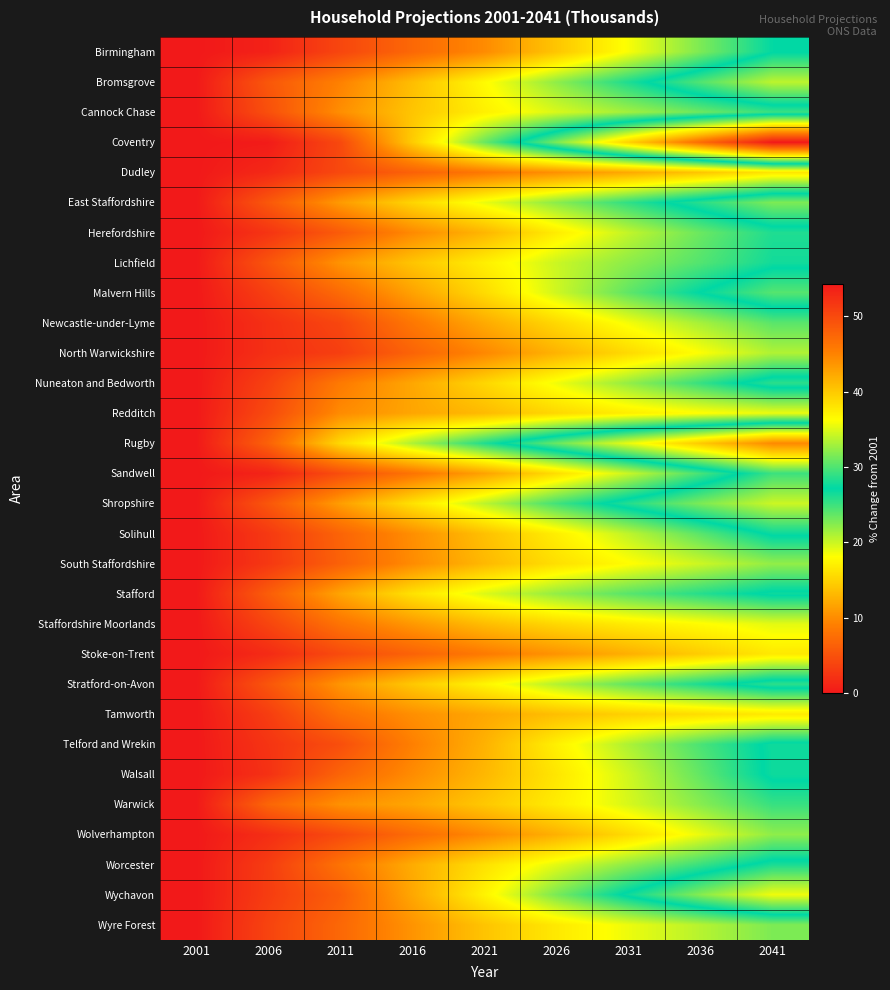

What is the spread (max minus min) of values at 2011?

12.0